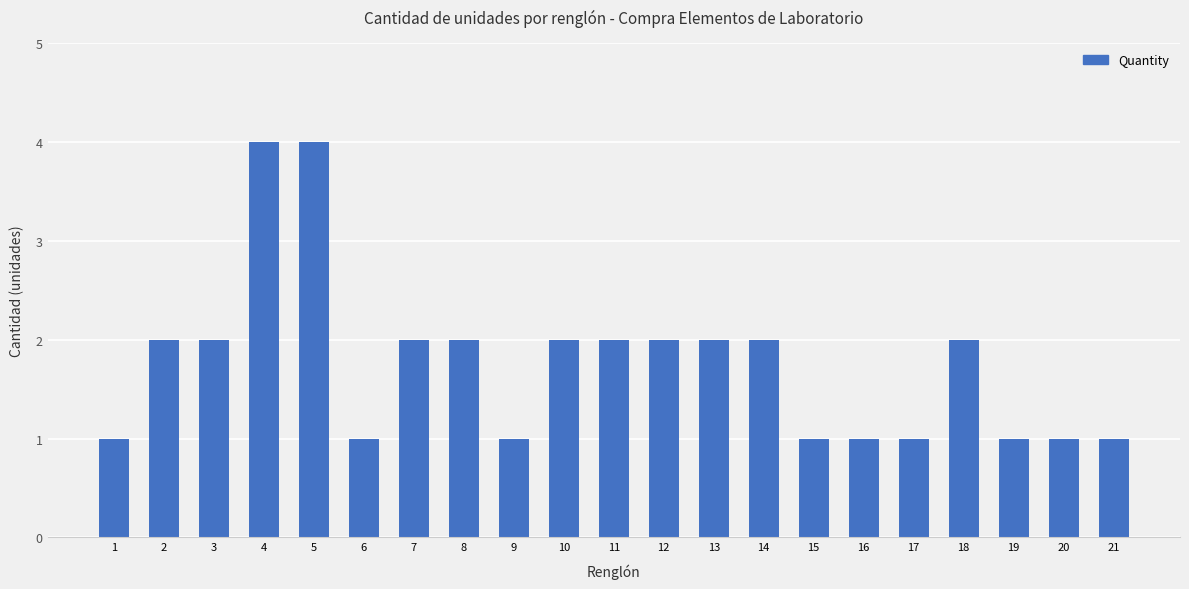

What is the difference between the maximum and second lowest values?

3